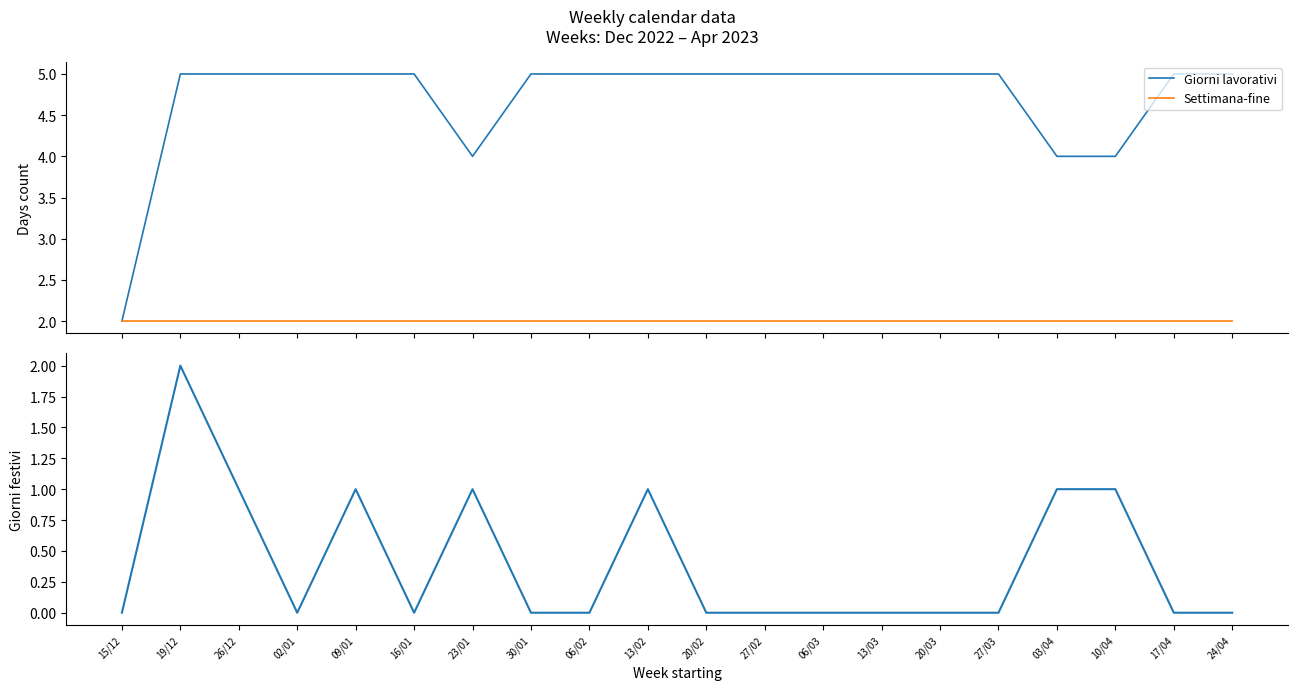

What position from the right is 27/02?

9